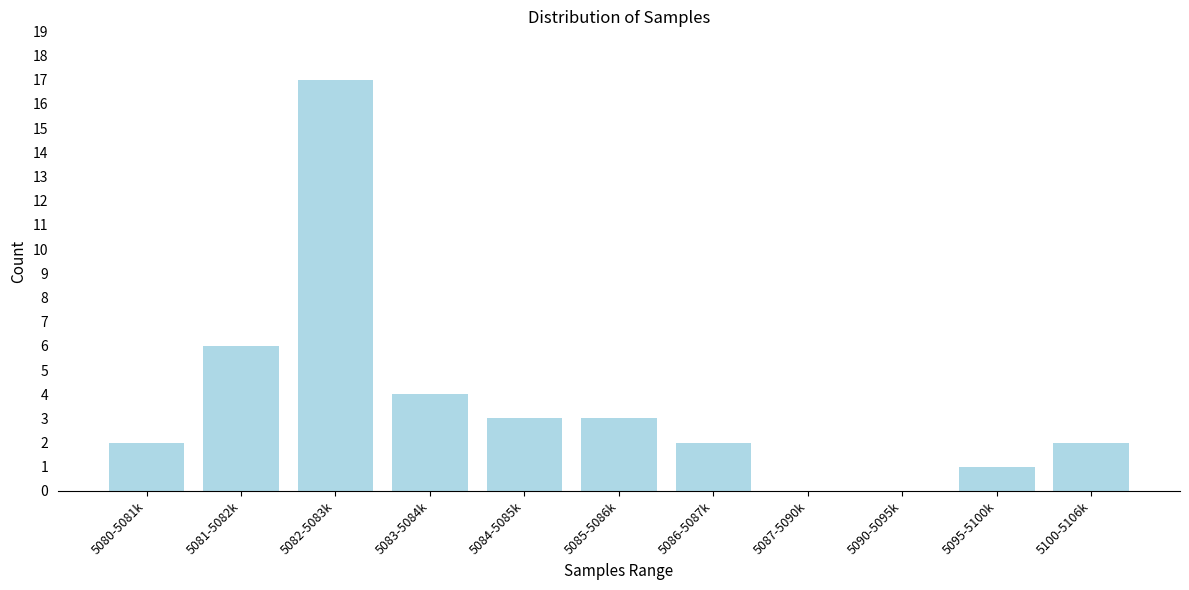

Reading left to right, extract all data points from this chart.

5080-5081k=2	5081-5082k=6	5082-5083k=17	5083-5084k=4	5084-5085k=3	5085-5086k=3	5086-5087k=2	5087-5090k=0	5090-5095k=0	5095-5100k=1	5100-5106k=2